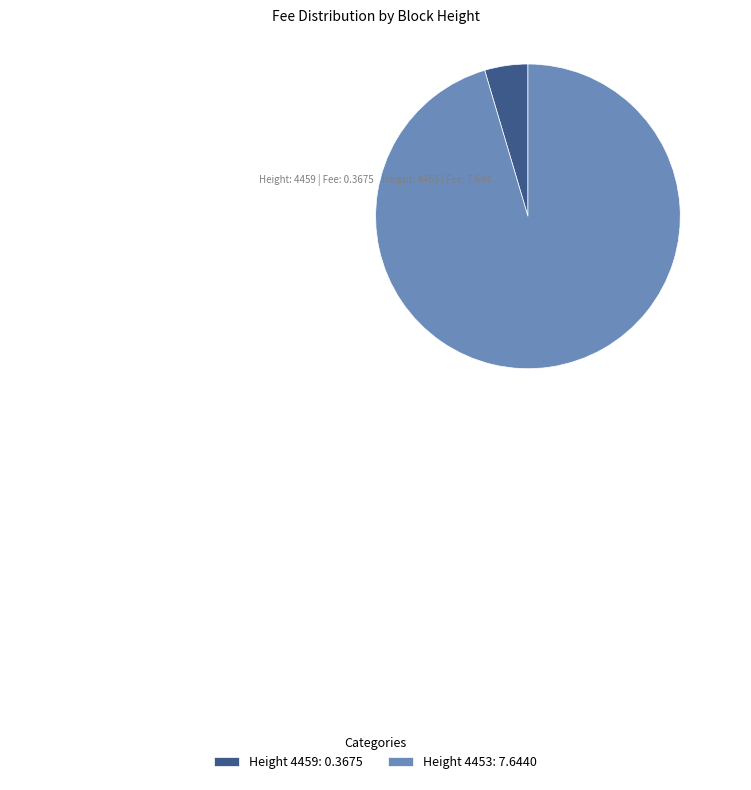

Combined, do Height 4453: 7.6440 and Height 4459: 0.3675 account for over 50%?

Yes